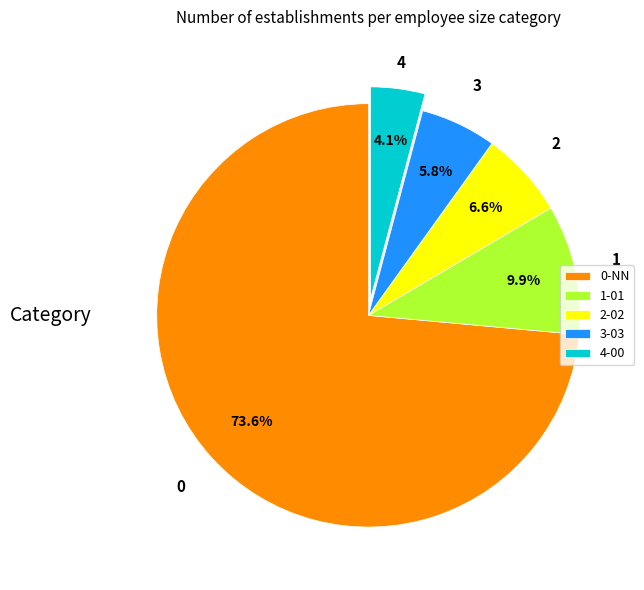

Rank the categories by value from lowest to highest.

4-00, 3-03, 2-02, 1-01, 0-NN